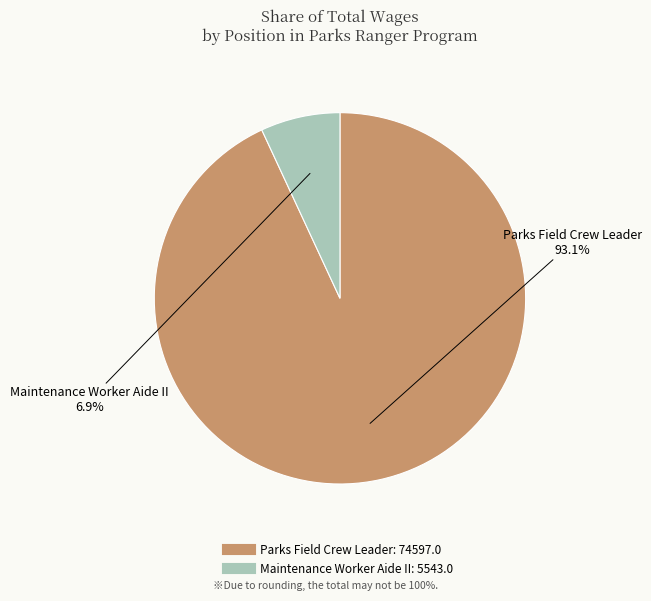

Is it true that Parks Field Crew Leader is 86% of the pie?

False